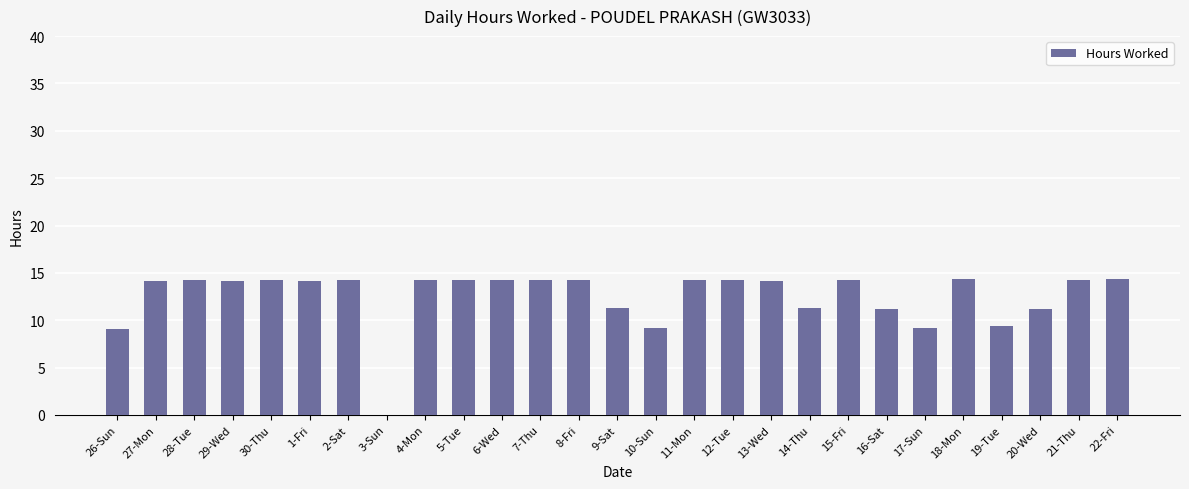

How many distinct data groups are displayed?

1